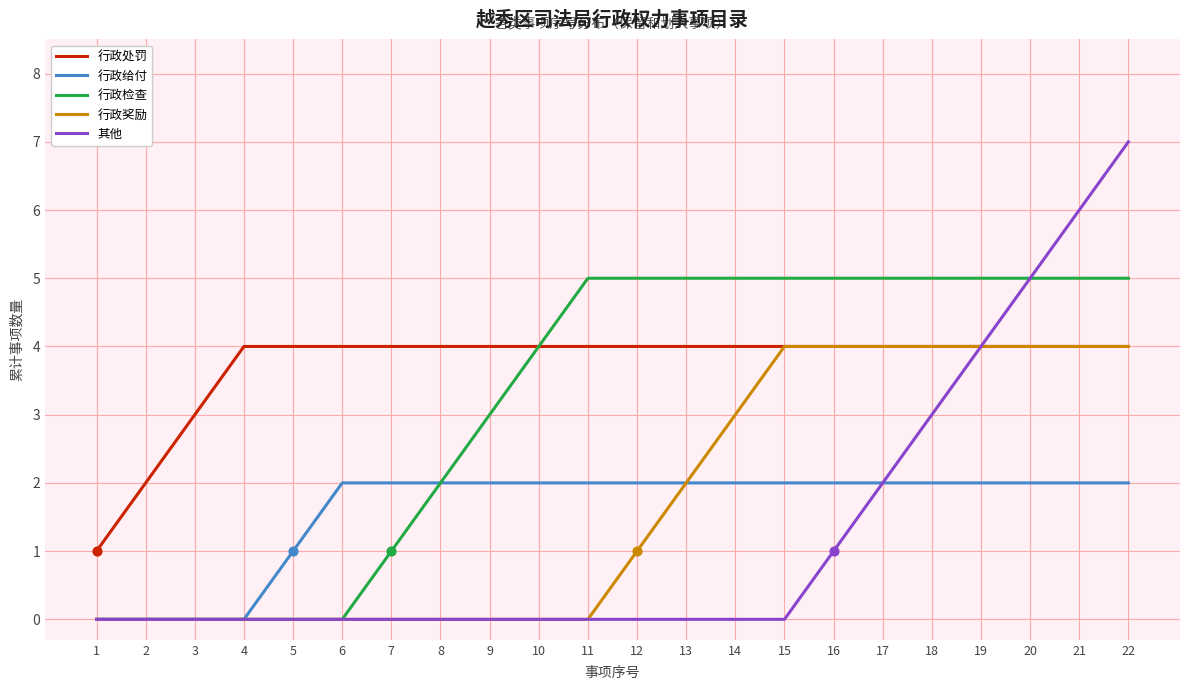

At which category is the sum across all series the highest?

22